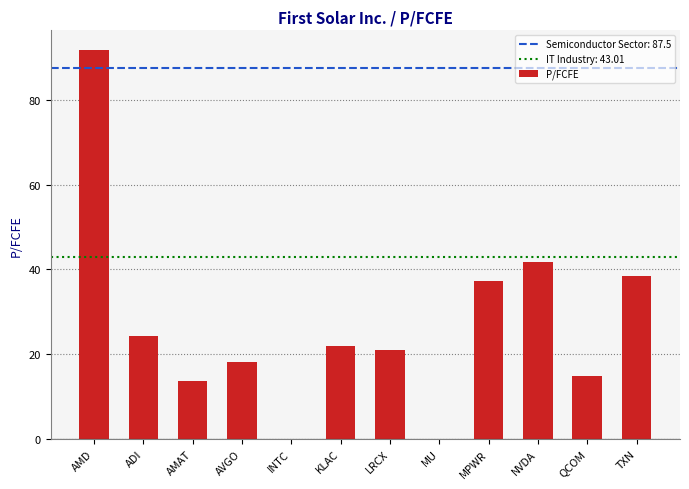

Approximately how many times larger is the value at KLAC compared to ADI?

0.9